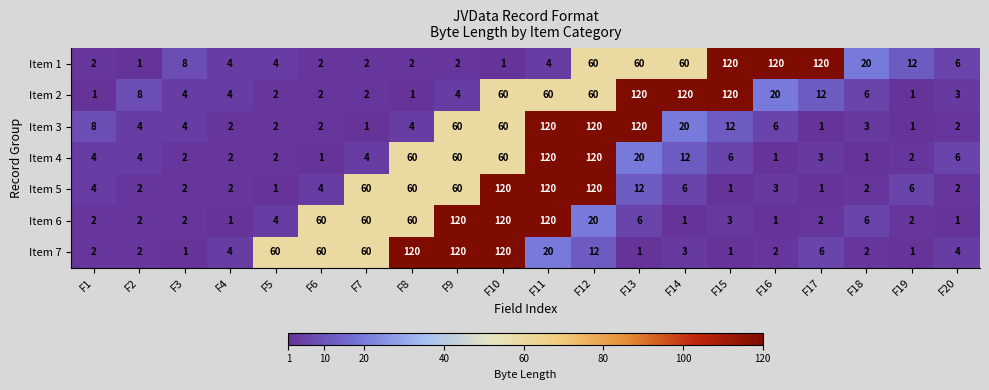

Is it true that Item 3 equals 4 at F8?

True